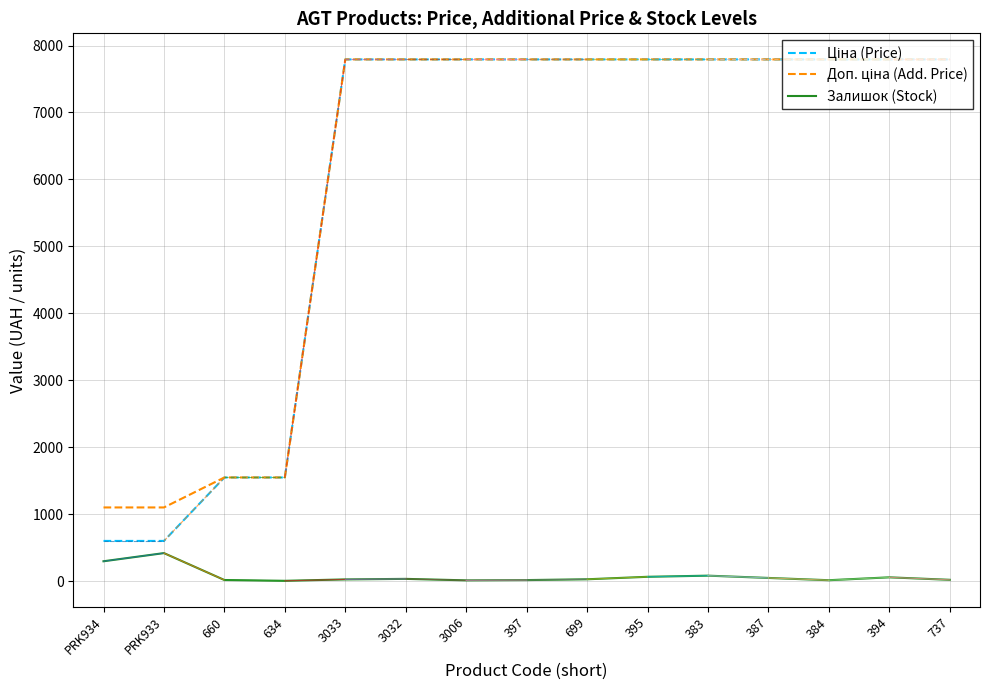

The Залишок (Stock) series shows 105.2 at PRK933. True or false?

False